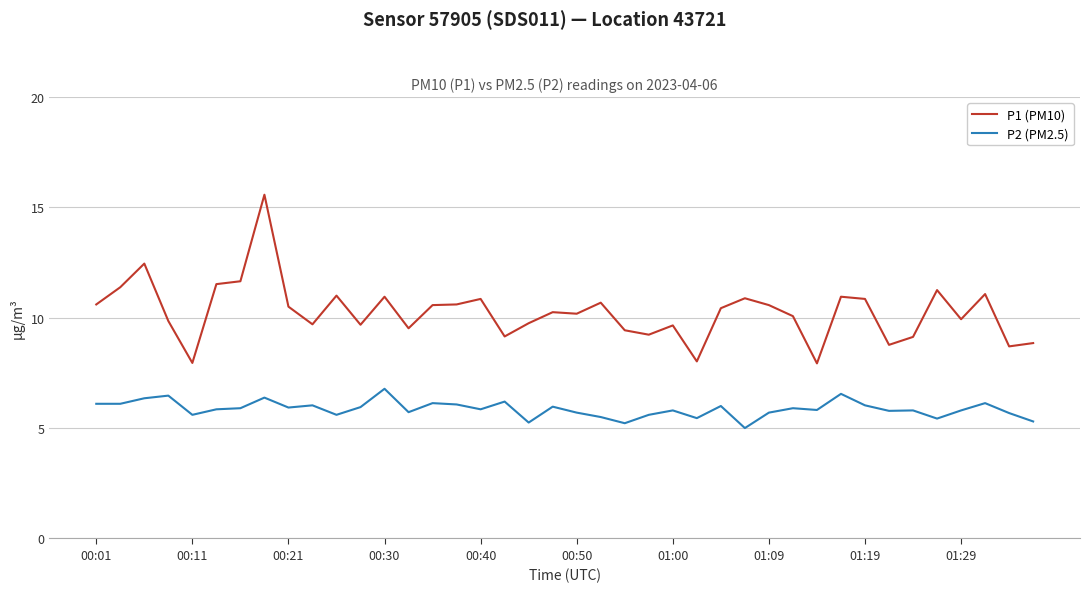

True or false: P2 (PM2.5) and P1 (PM10) intersect in this chart.

False